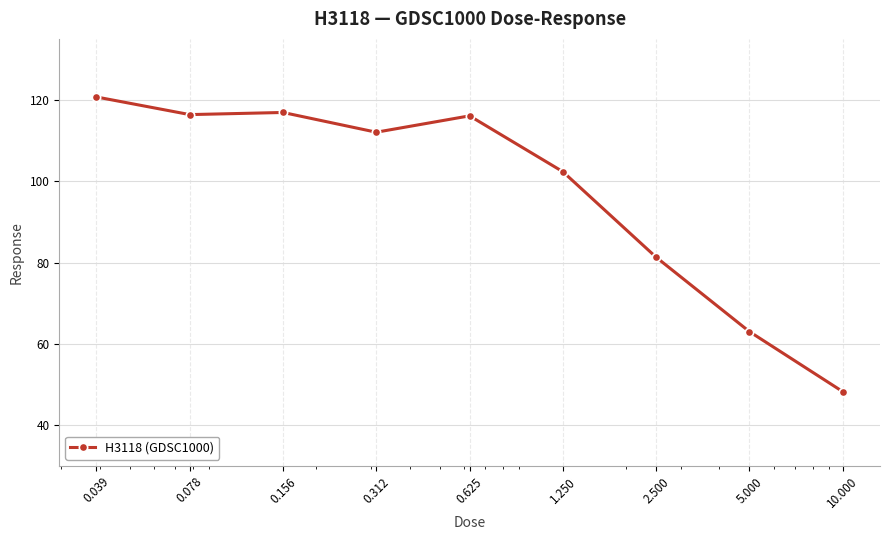

Is this an area chart (filled region under the line)?

No